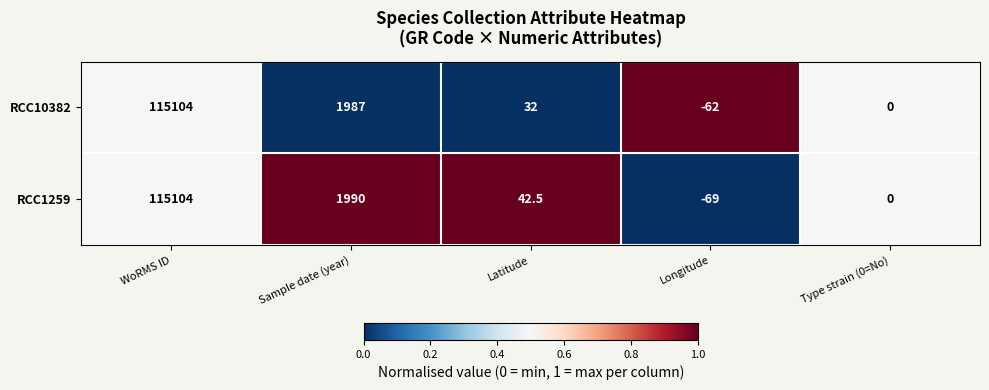

True or false: RCC1259 has a value of 115104.0 at WoRMS ID.

True